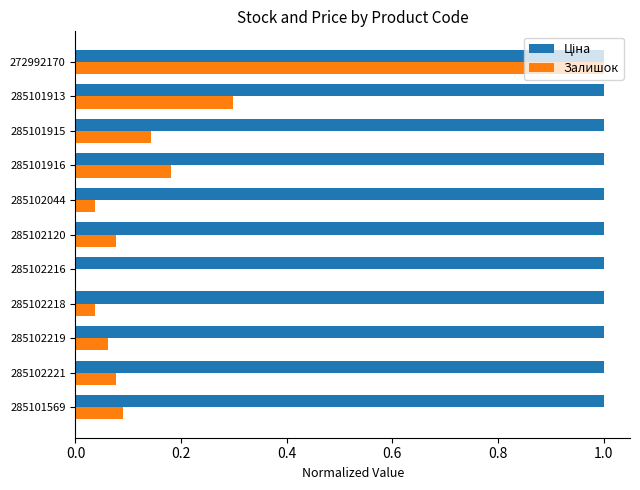

How many distinct data groups are displayed?

2